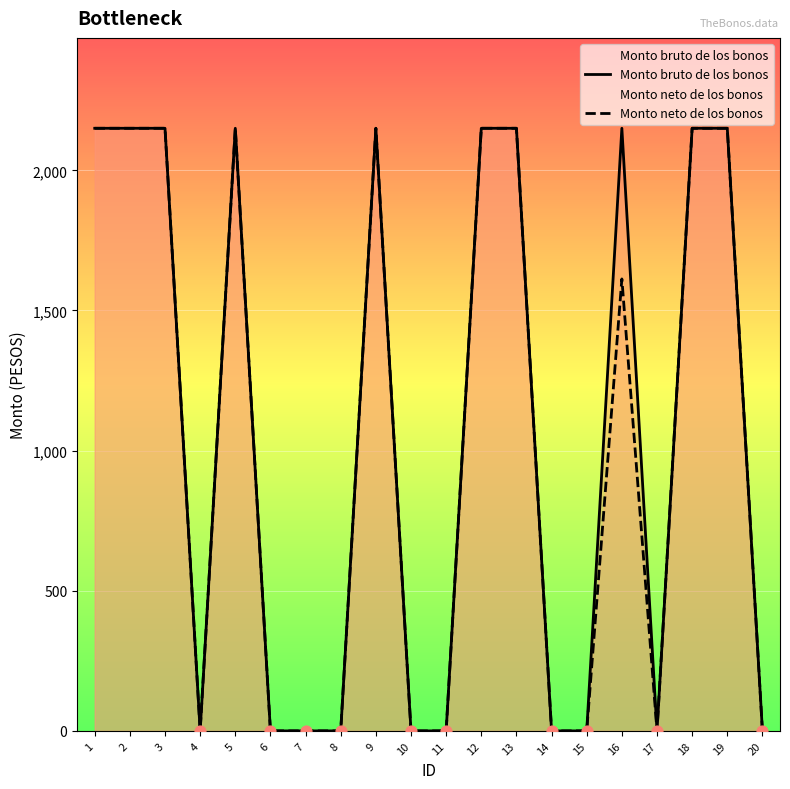

Which series contains the lowest Y value?

Monto bruto de los bonos